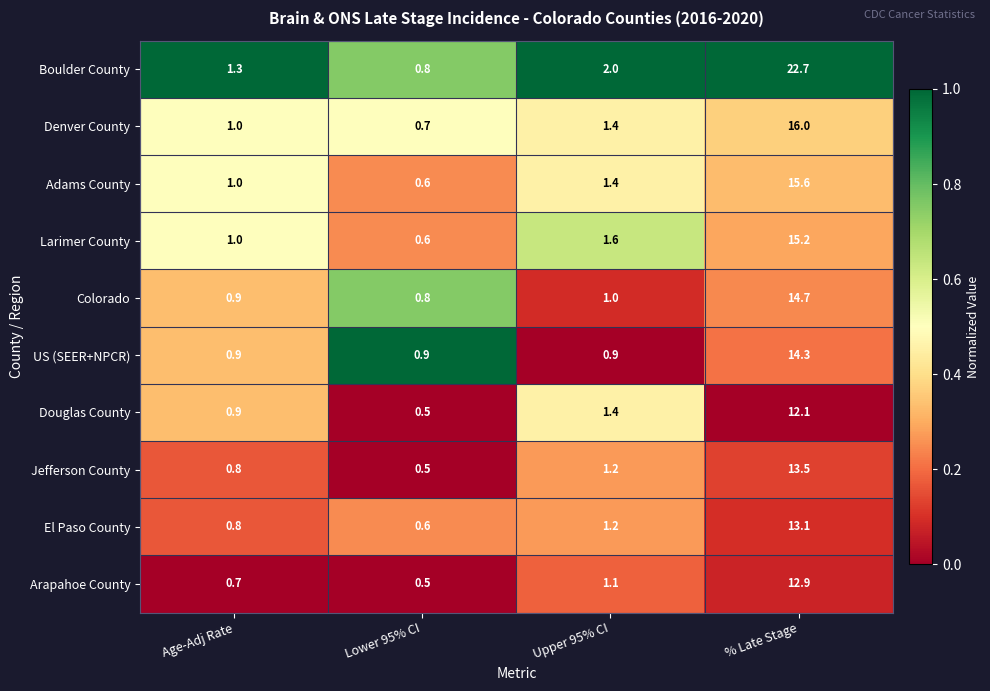

Rank the series by their maximum value, from lowest to highest.

Douglas County, Arapahoe County, El Paso County, Jefferson County, US (SEER+NPCR), Colorado, Larimer County, Adams County, Denver County, Boulder County